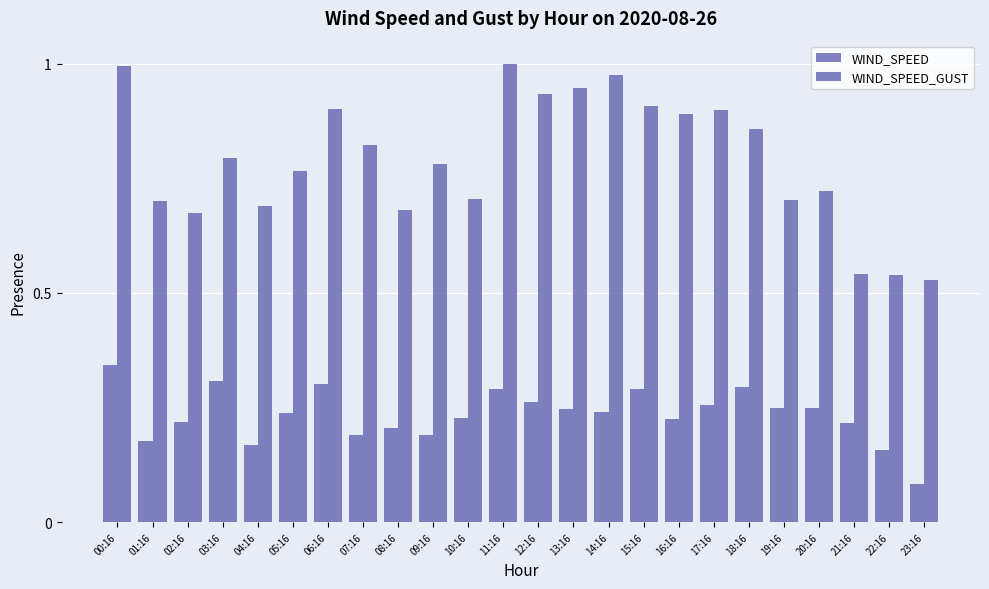

Does the chart contain any negative values?

No